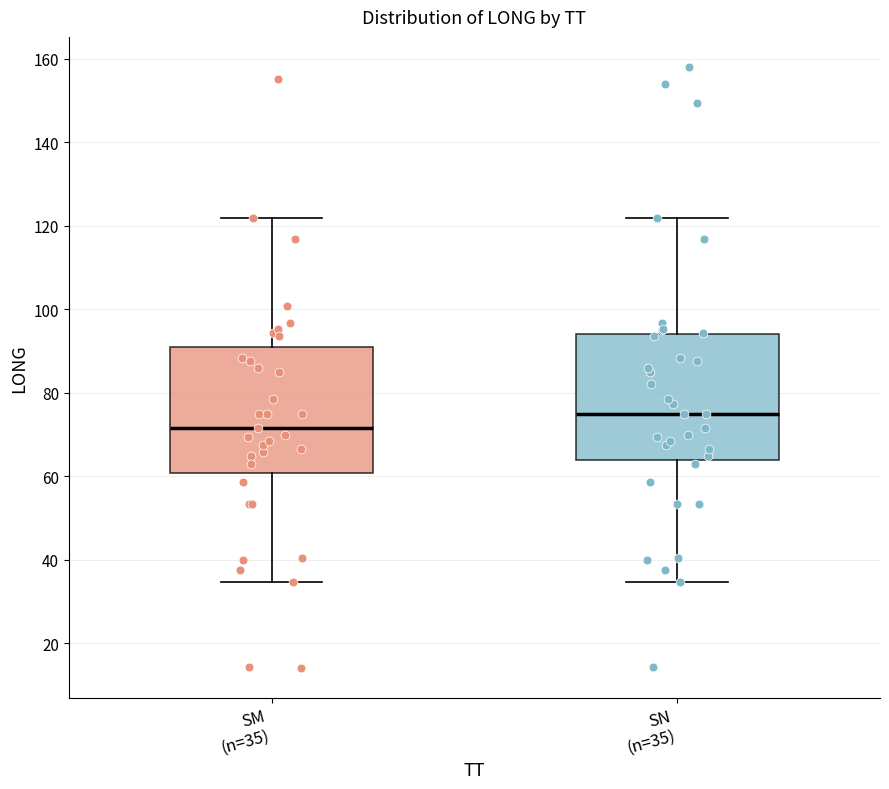

Where is the upper edge of the box for SN (n=35) on the y-axis? The values are not printed on the chart, so give them approximately, as read against the axis.

94